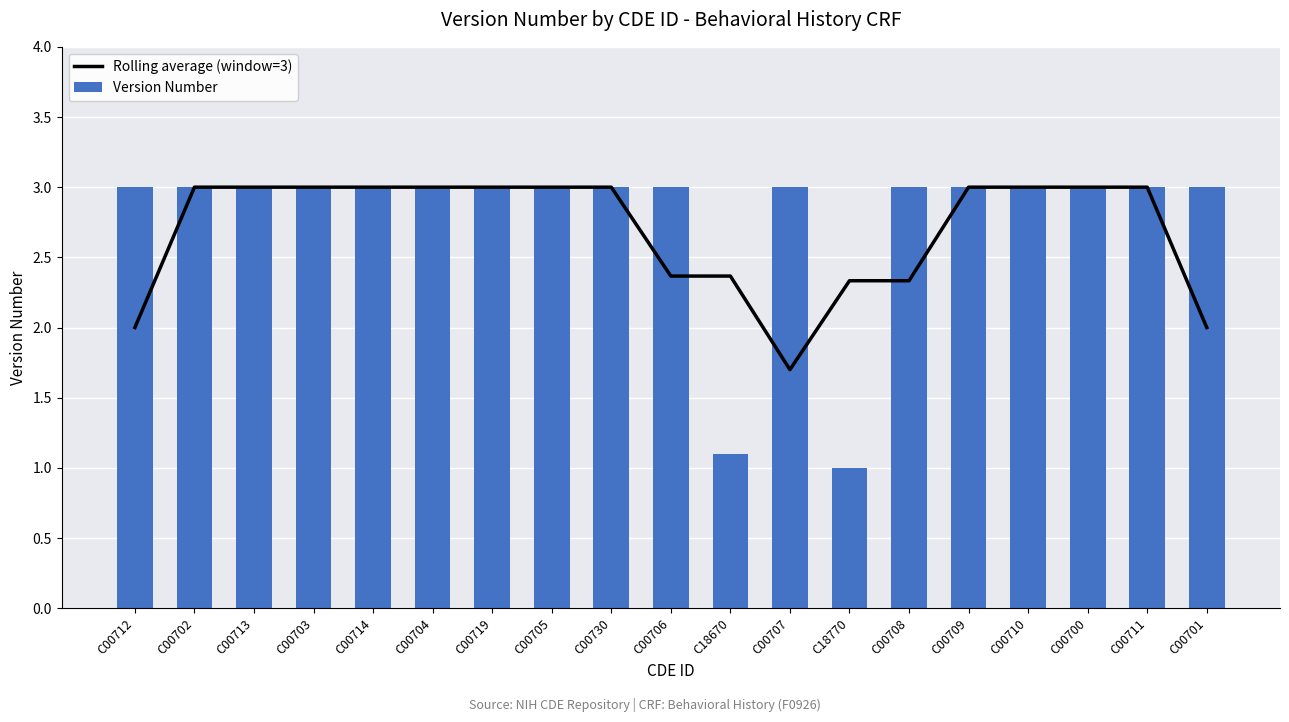

What are all the series names shown in the legend?

Rolling average (window=3), Version Number